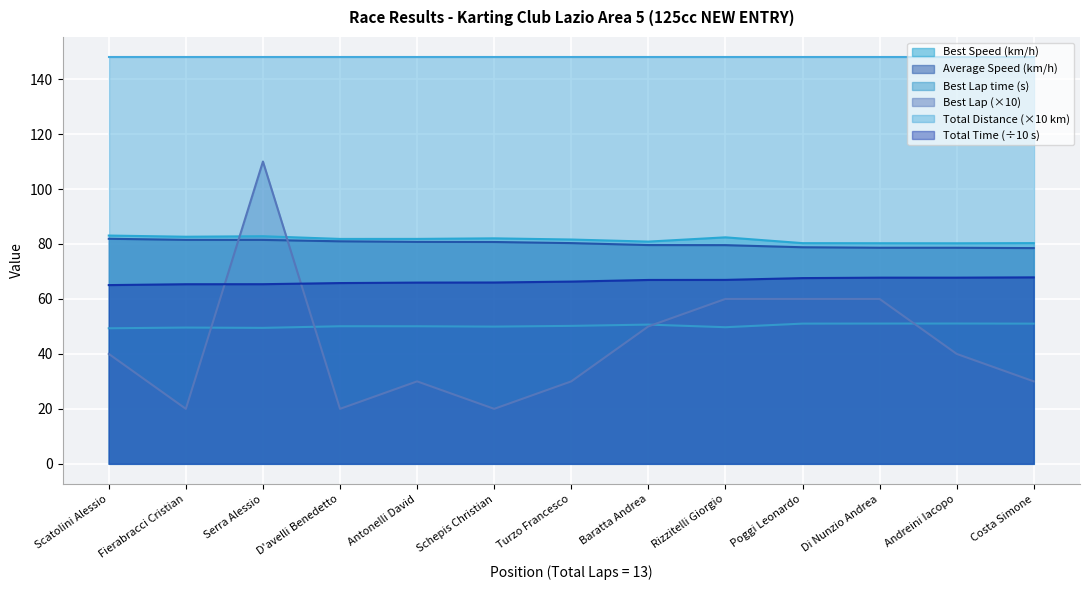

Does the chart display data point markers on the line(s)?

No